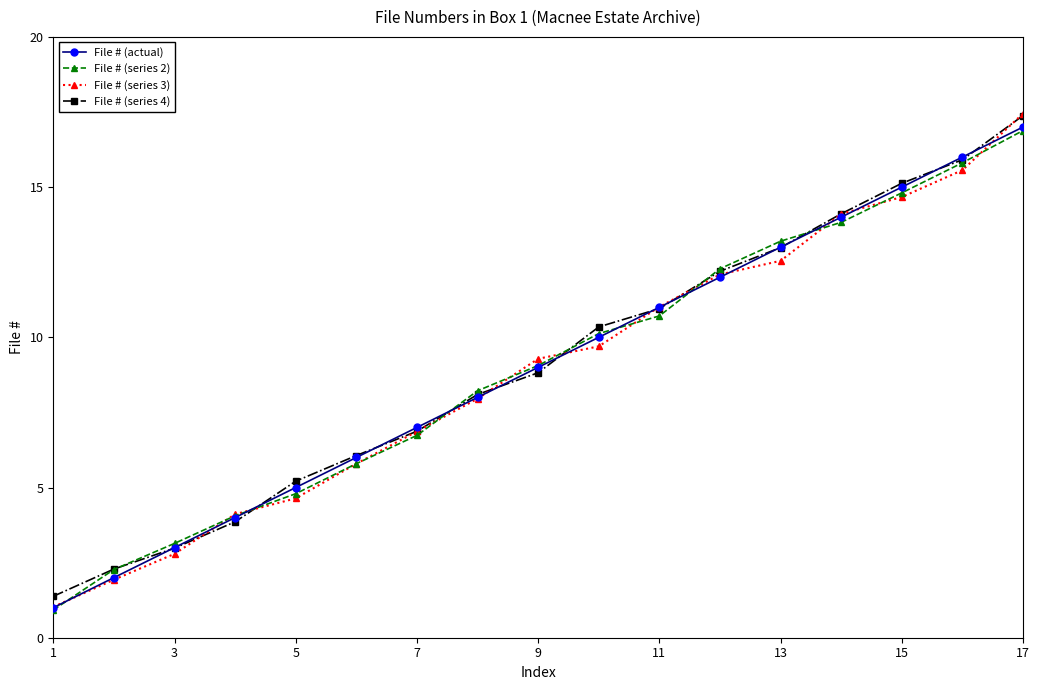

What is the minimum value for File # (series 3)?

1.0